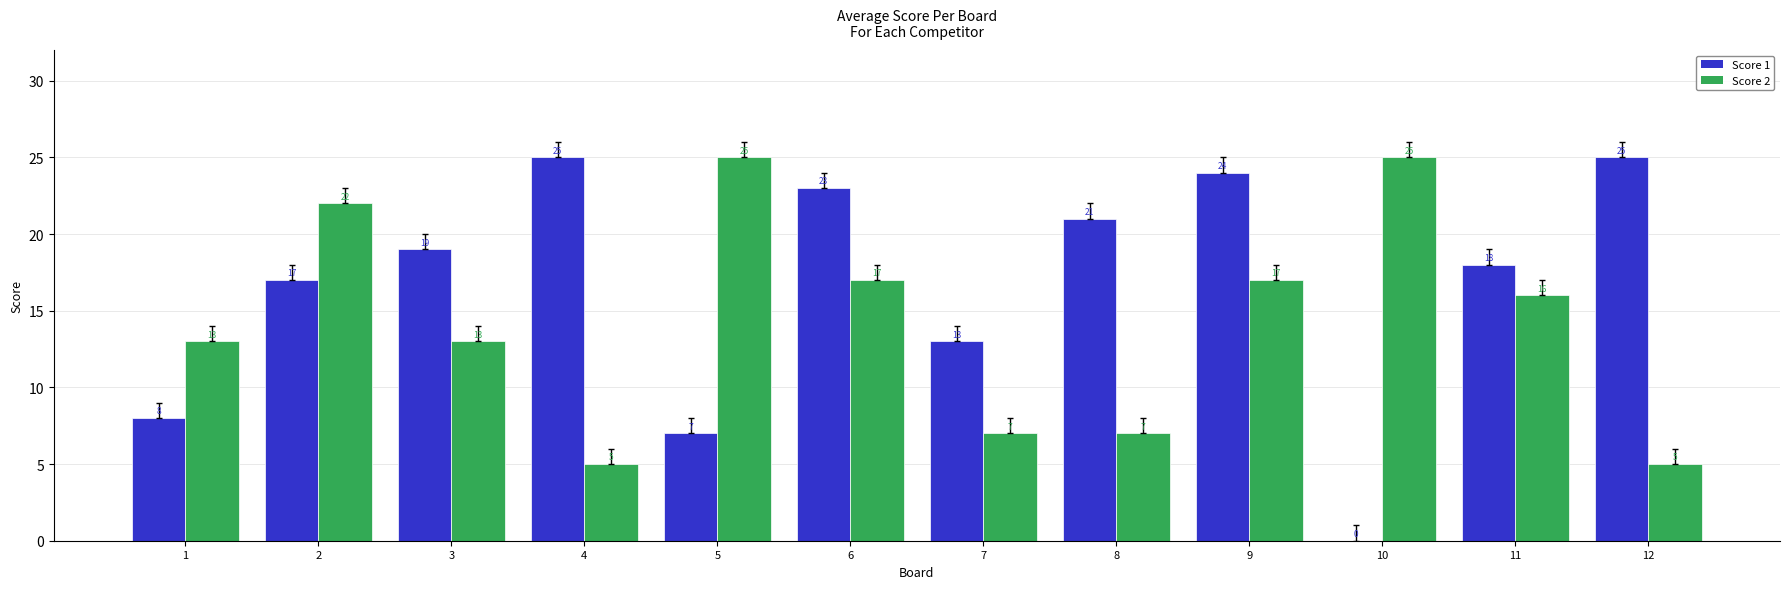

Reading right to left, transcribe all the data shown in this chart.

Score 1: 12=25	11=18	10=0	9=24	8=21	7=13	6=23	5=7	4=25	3=19	2=17	1=8
Score 2: 12=5	11=16	10=25	9=17	8=7	7=7	6=17	5=25	4=5	3=13	2=22	1=13